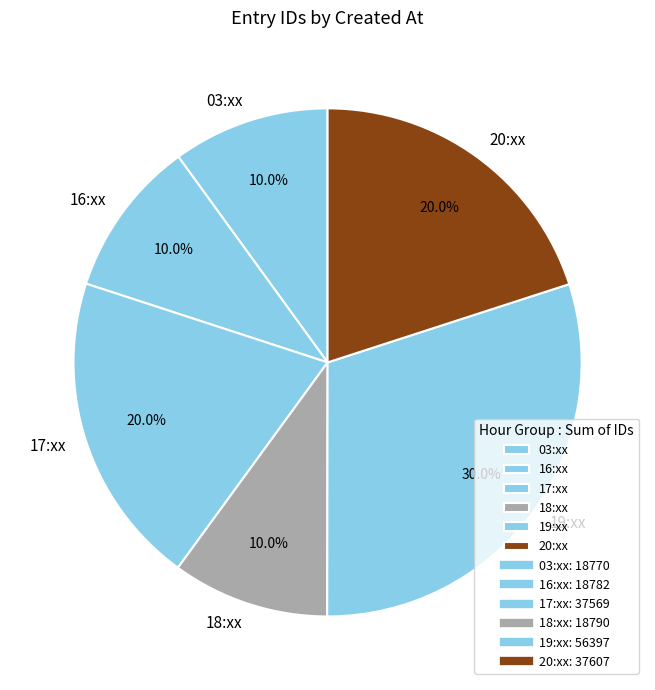

What is the ratio of the value at 17:xx to the value at 16:xx?

2.0